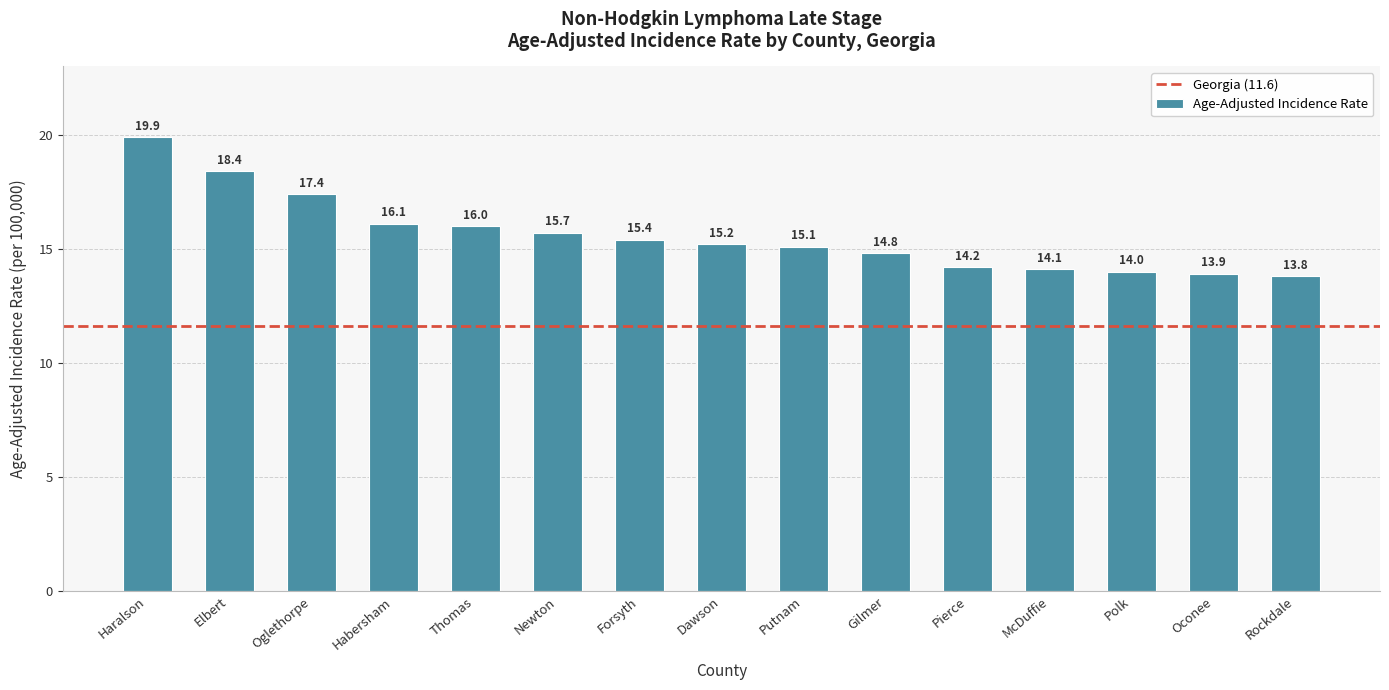

Which has a higher value, Habersham or Oconee?

Habersham